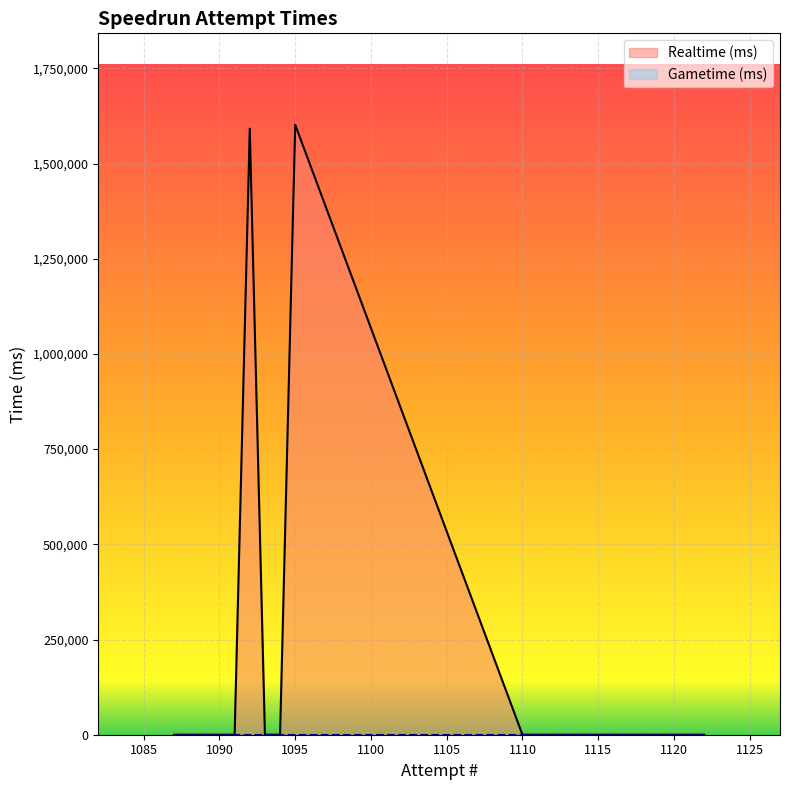

At which category does the data reach its first local peak?

1095